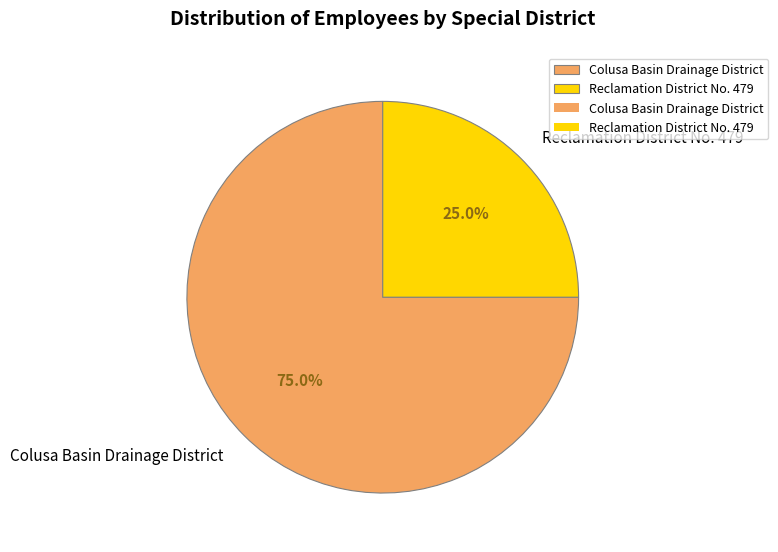

What is the smallest slice in the pie chart?

Reclamation District No. 479